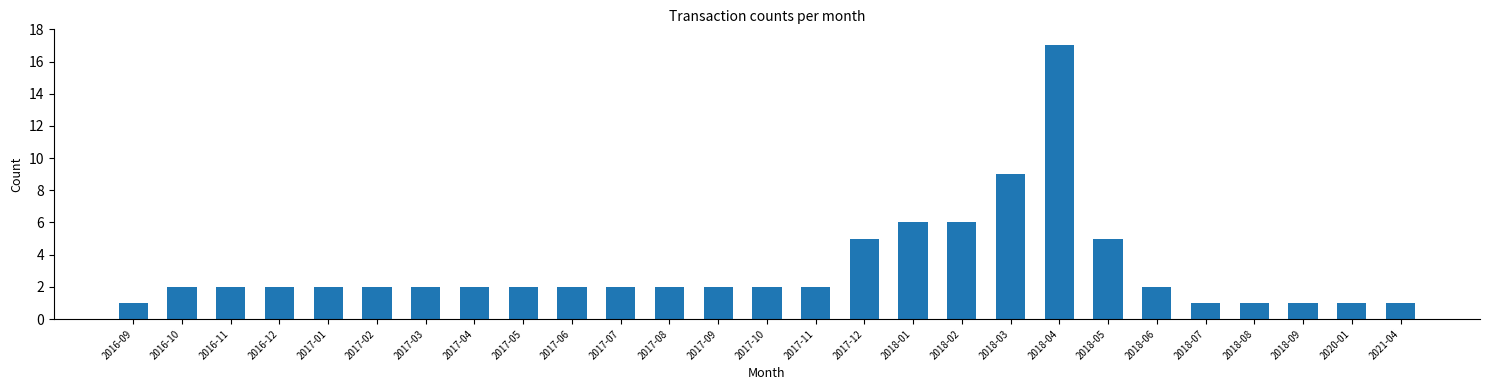

Reading right to left, transcribe all the data shown in this chart.

2021-04=1	2020-01=1	2018-09=1	2018-08=1	2018-07=1	2018-06=2	2018-05=5	2018-04=17	2018-03=9	2018-02=6	2018-01=6	2017-12=5	2017-11=2	2017-10=2	2017-09=2	2017-08=2	2017-07=2	2017-06=2	2017-05=2	2017-04=2	2017-03=2	2017-02=2	2017-01=2	2016-12=2	2016-11=2	2016-10=2	2016-09=1